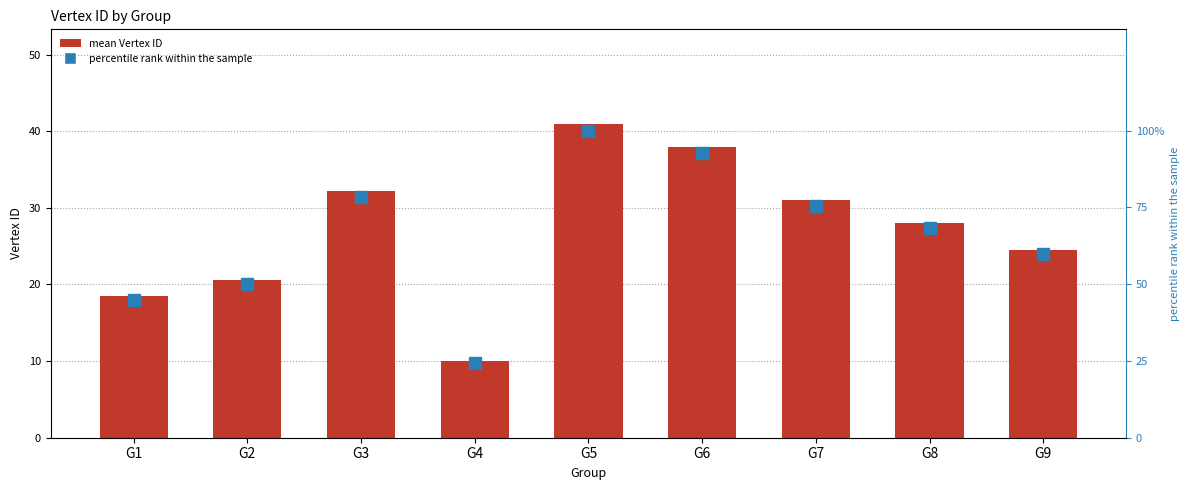

Where is mean Vertex ID nearest to the value 25?

G9